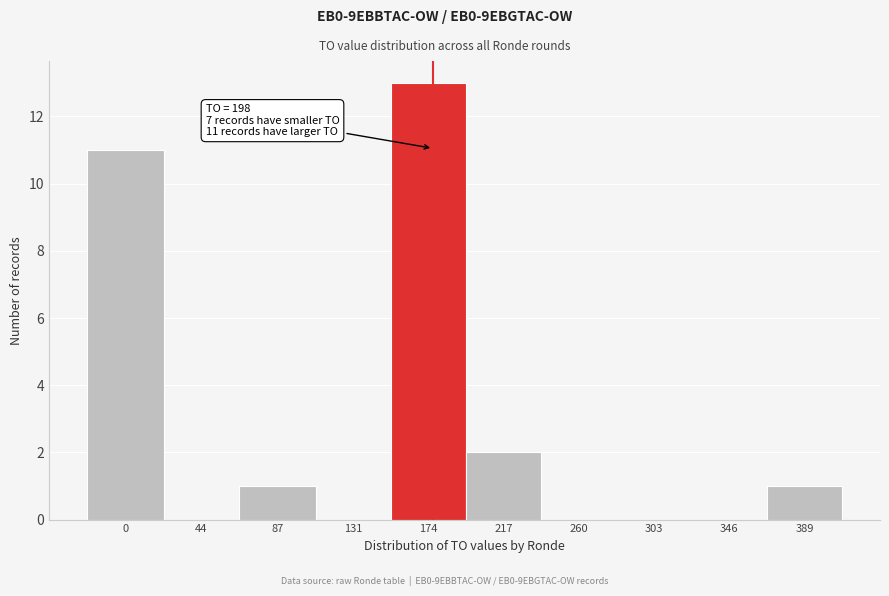

Reading left to right, transcribe all the data shown in this chart.

0=11	44=0	87=1	131=0	174=13	217=2	260=0	303=0	346=0	389=1